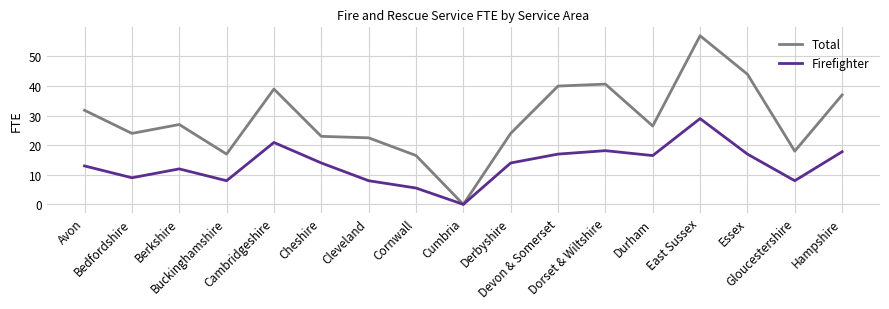

What position from the left is Cornwall?

8